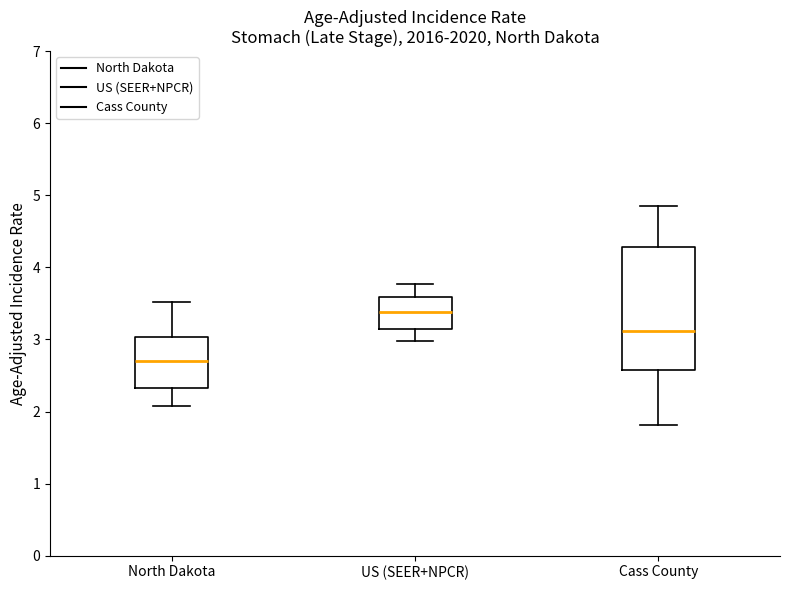

Reading left to right, read every box against the y-axis: the position of its median line, the range the box covers, and the ends of its whiskers. The values are not printed on the chart, so give them approximately, as read against the axis.

North Dakota: median 2.7, box 2.3 to 3.0, whiskers 2.1 to 3.5
US (SEER+NPCR): median 3.4, box 3.1 to 3.6, whiskers 3.0 to 3.8
Cass County: median 3.1, box 2.6 to 4.3, whiskers 1.8 to 4.8